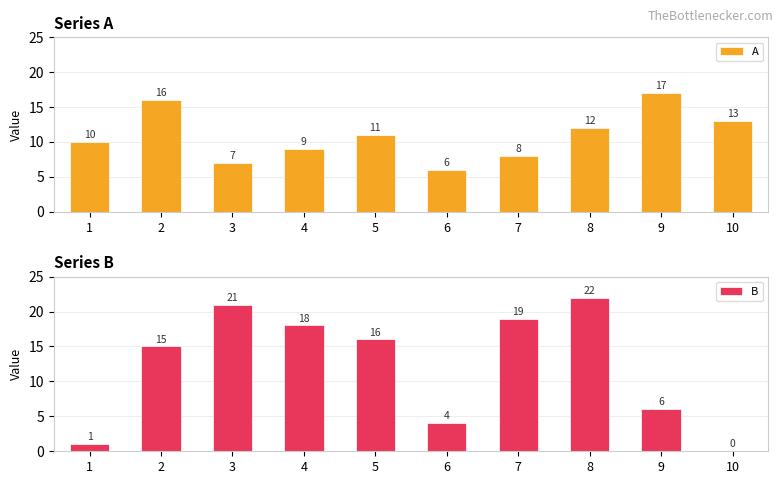

List the series in order of their peak value, lowest first.

A, B